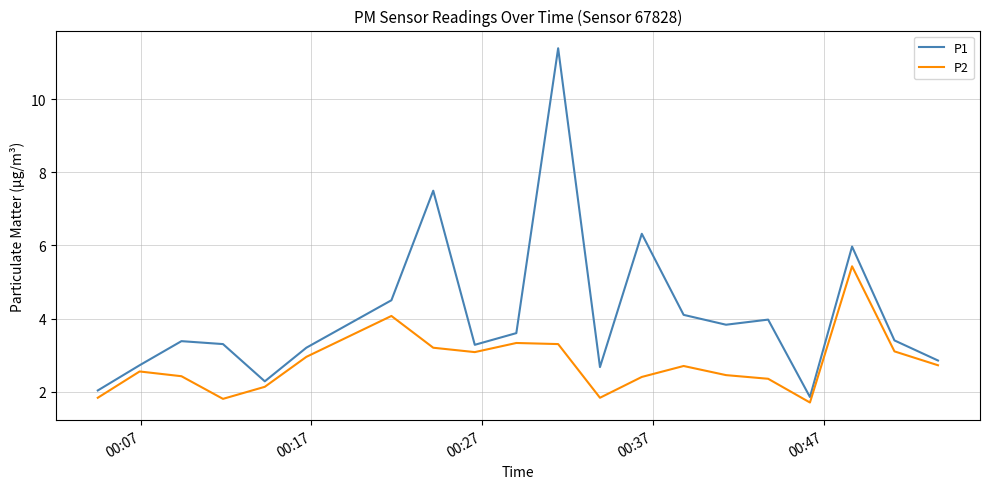

How many interior local valleys does the P1 series have?

5